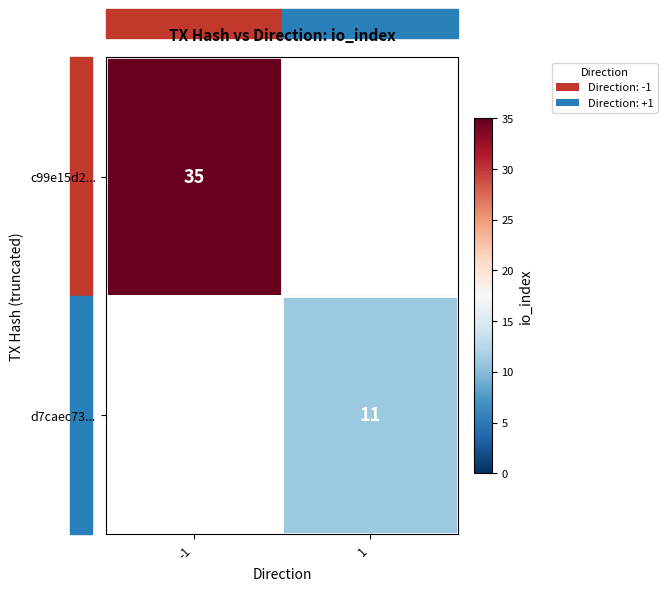

True or false: c99e15d2... has a value of 35 at -1.

True